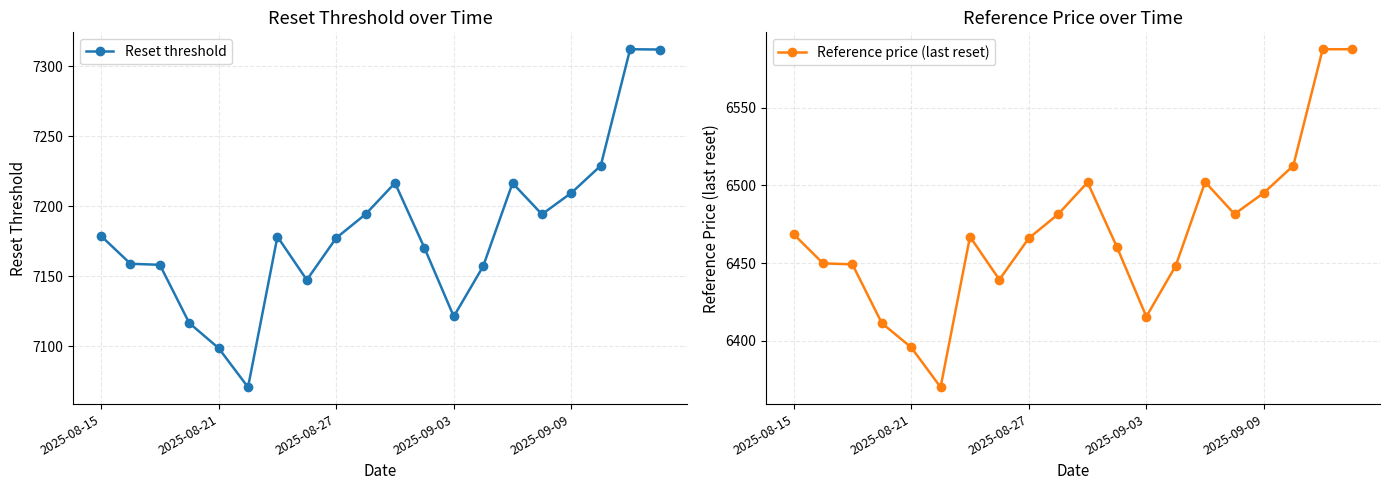

Which series has the widest spread of values?

Reset threshold